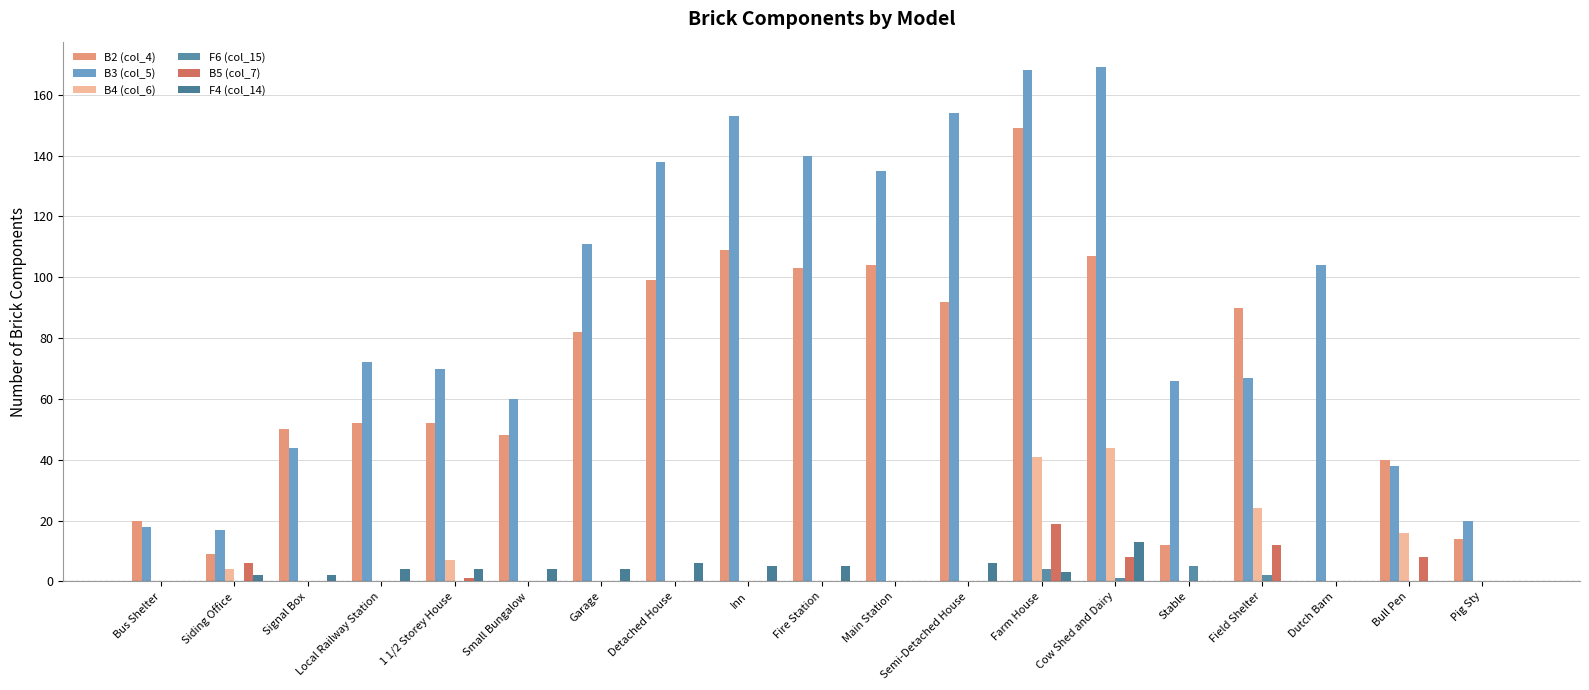

What is the difference between the maximum and minimum values in the B2 (col_4) series?

149